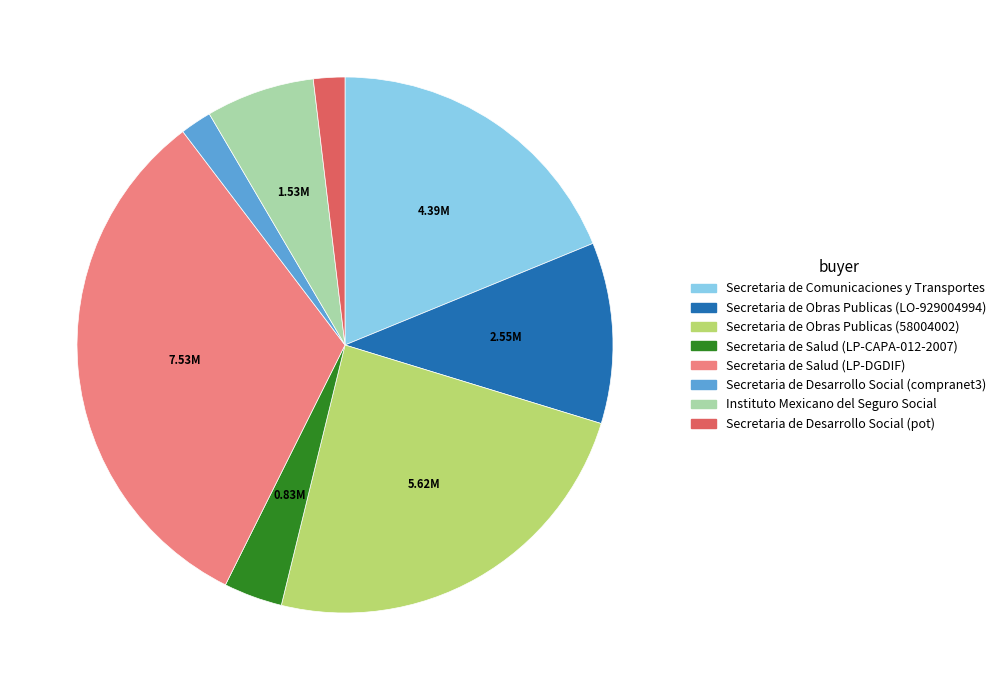

How many slices are in this pie chart?

8